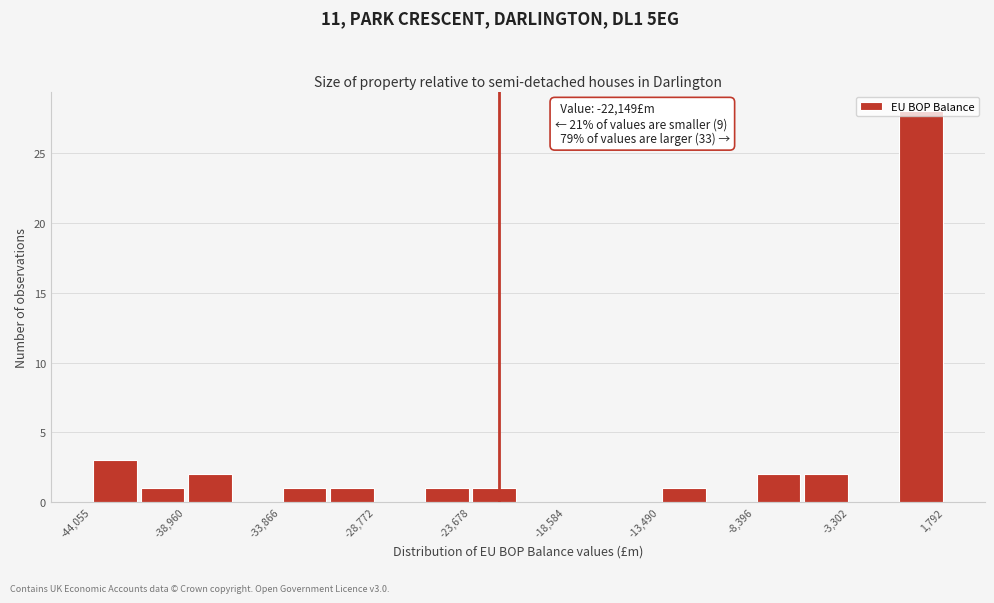

Read against the x-axis, roughly where is the centre of the tallest bar?

1000